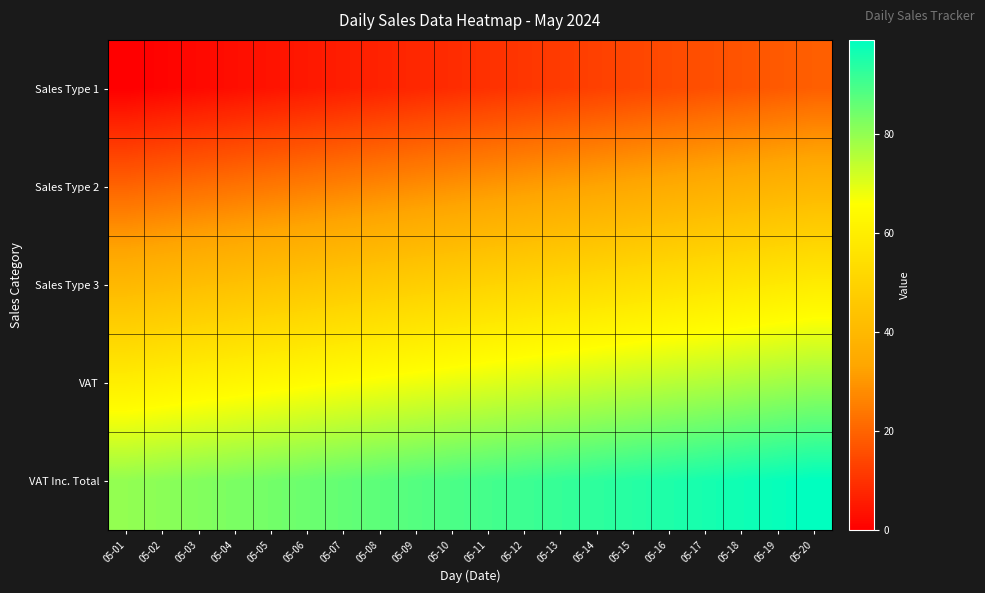

At which category is the sum across all series the highest?

05-20